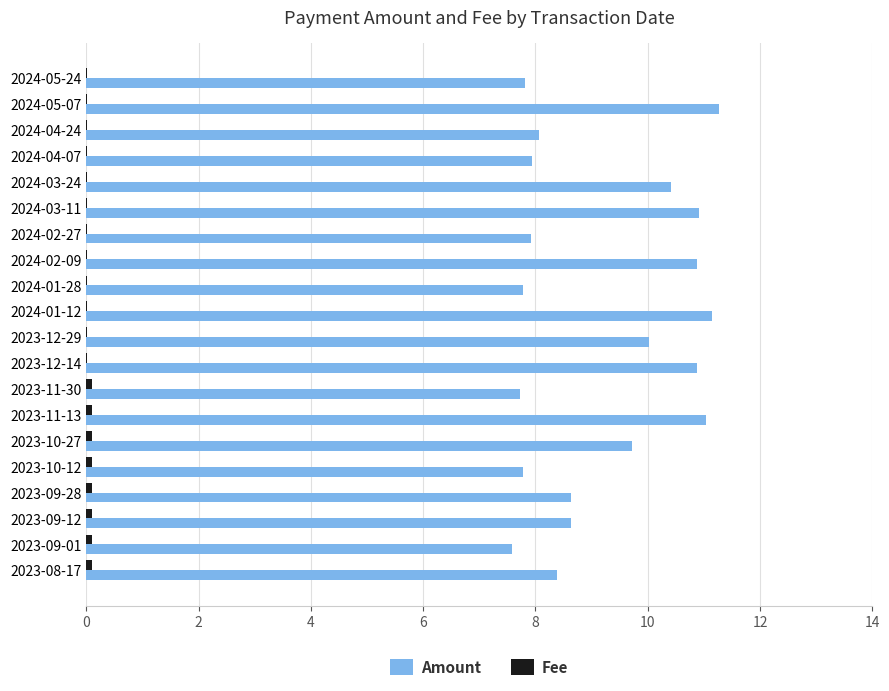

What is the sum of all Amount values?

184.6